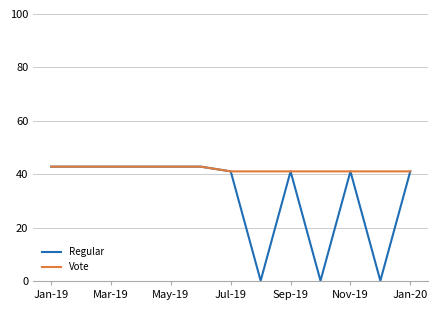

What is the maximum value for Vote?

42.8